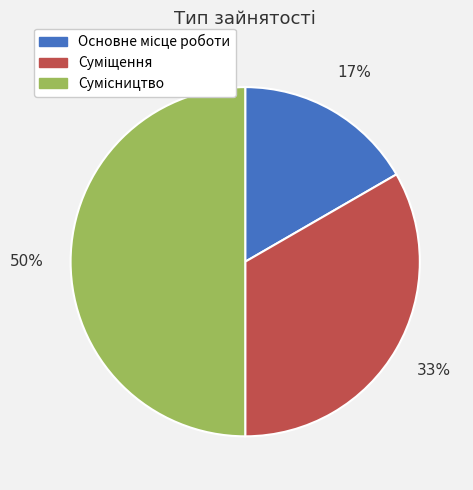

To the nearest percent, what is the difference between the largest and smallest slice percentages?

33%